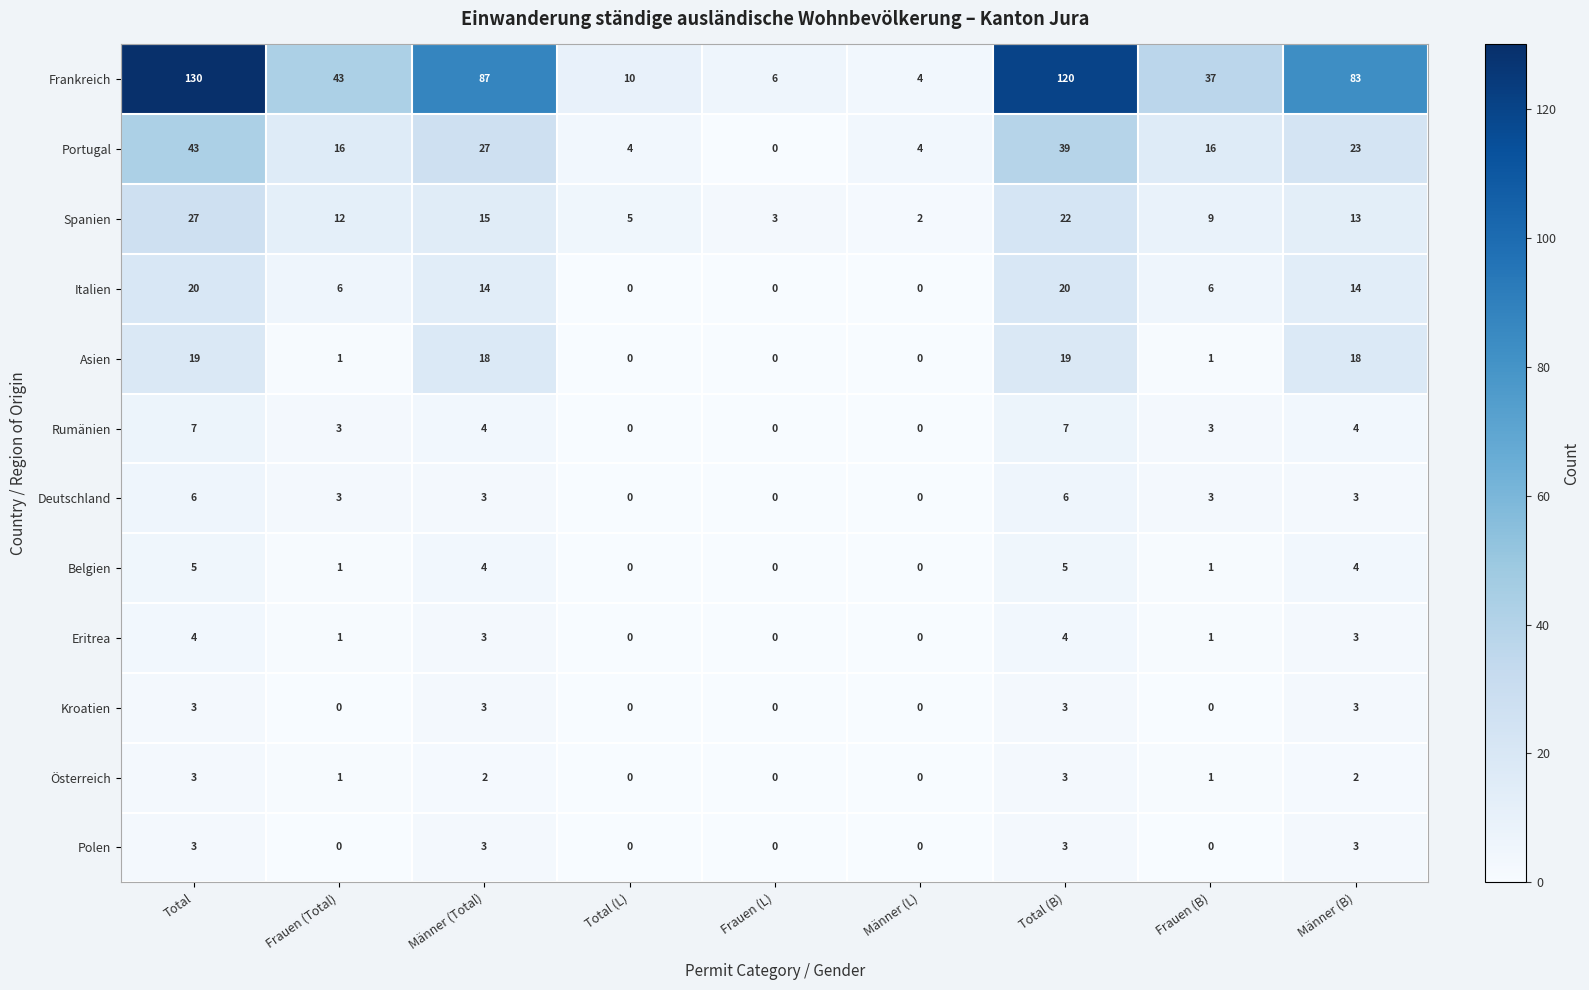

Which series has the largest range (max minus min)?

Frankreich